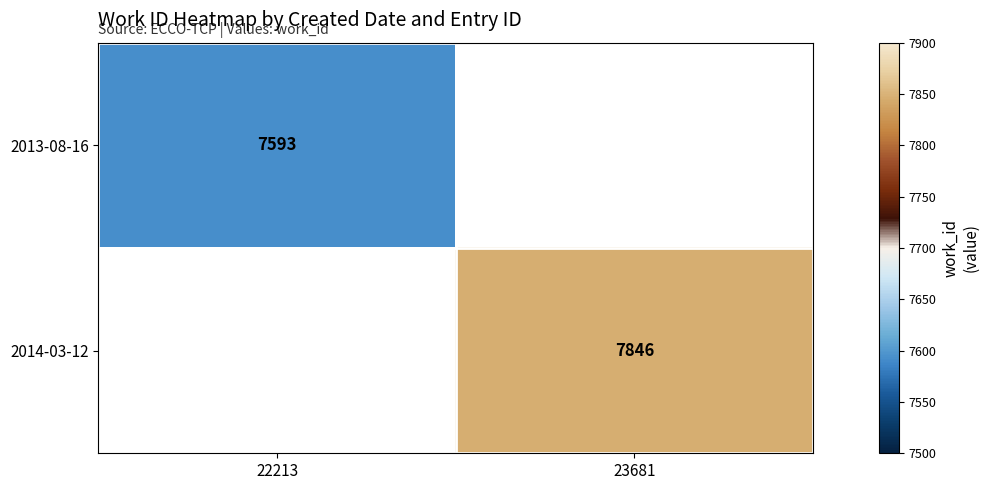

The 2013-08-16 series shows 11028 at 22213. True or false?

False